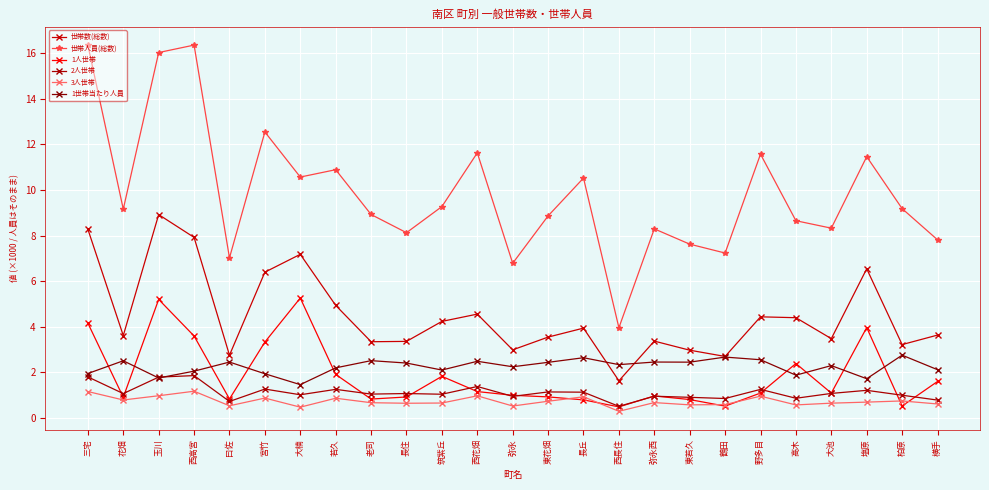

How many categories are shown in the chart?

25